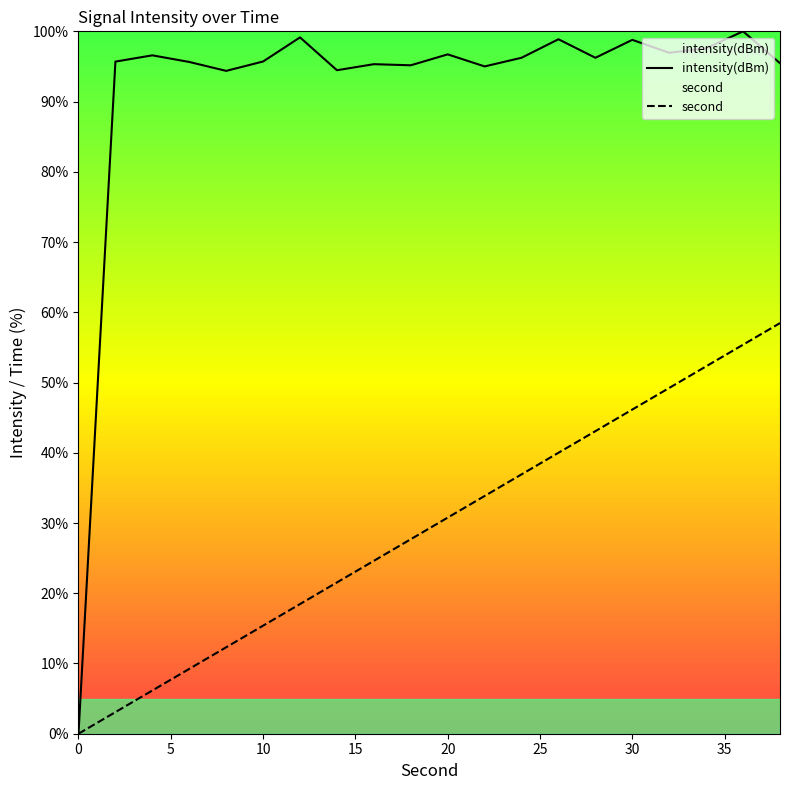

Is it true that second equals 30.8 at 20?

True